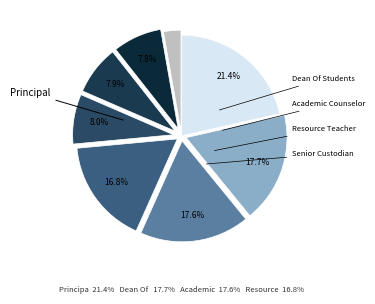

How many segments does this pie chart have?

8